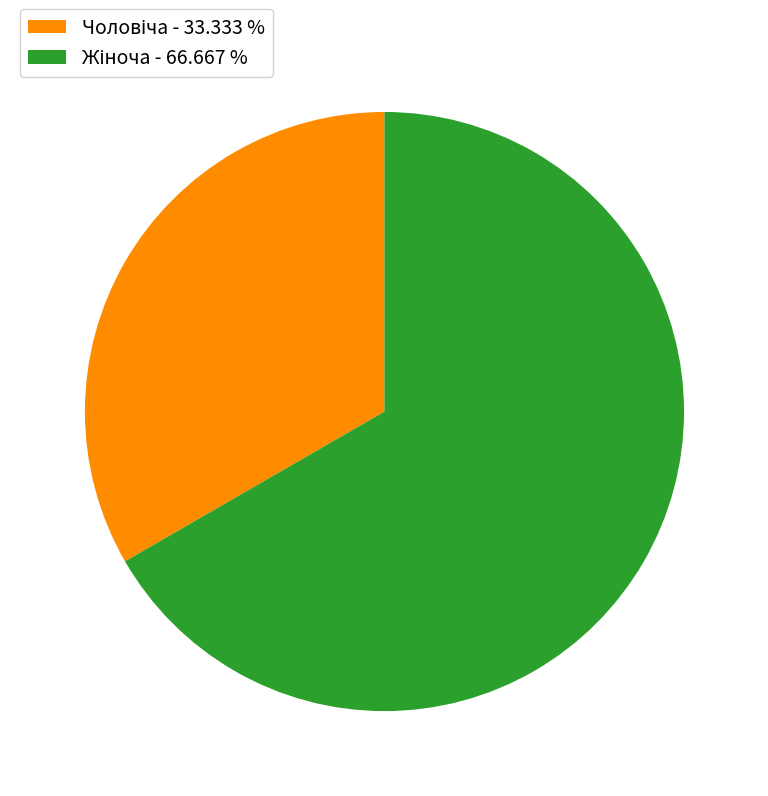

Is there a majority slice in this chart?

Yes